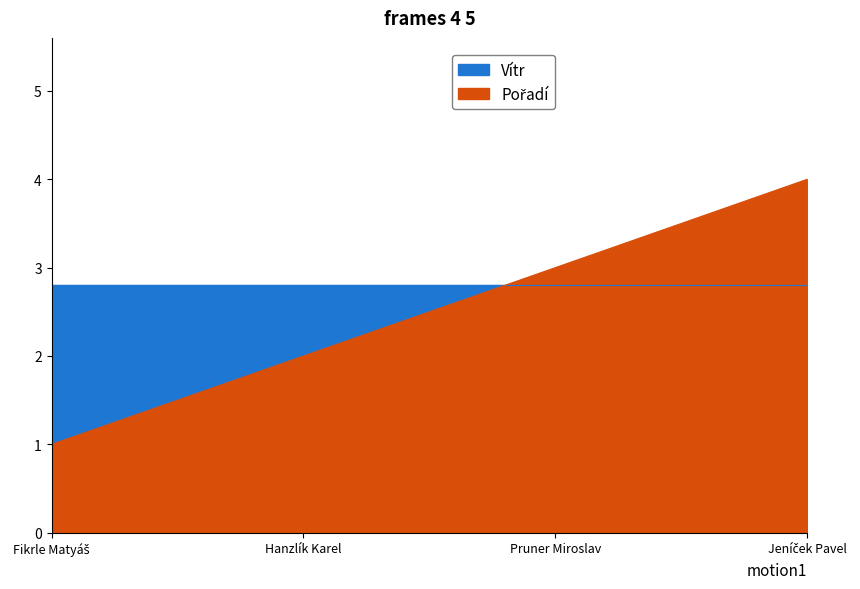

Approximately how many times larger is the value at Hanzlík Karel compared to Pruner Miroslav?

0.7